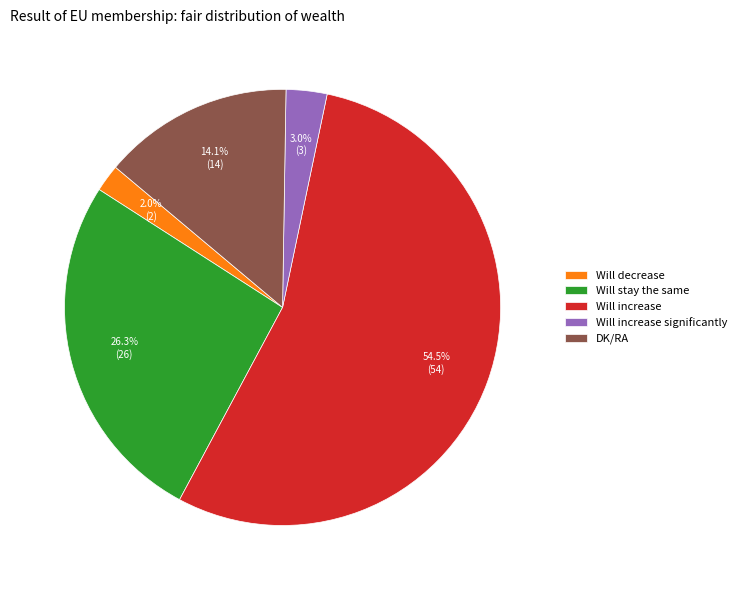

Is it true that DK/RA is 14% of the pie?

True